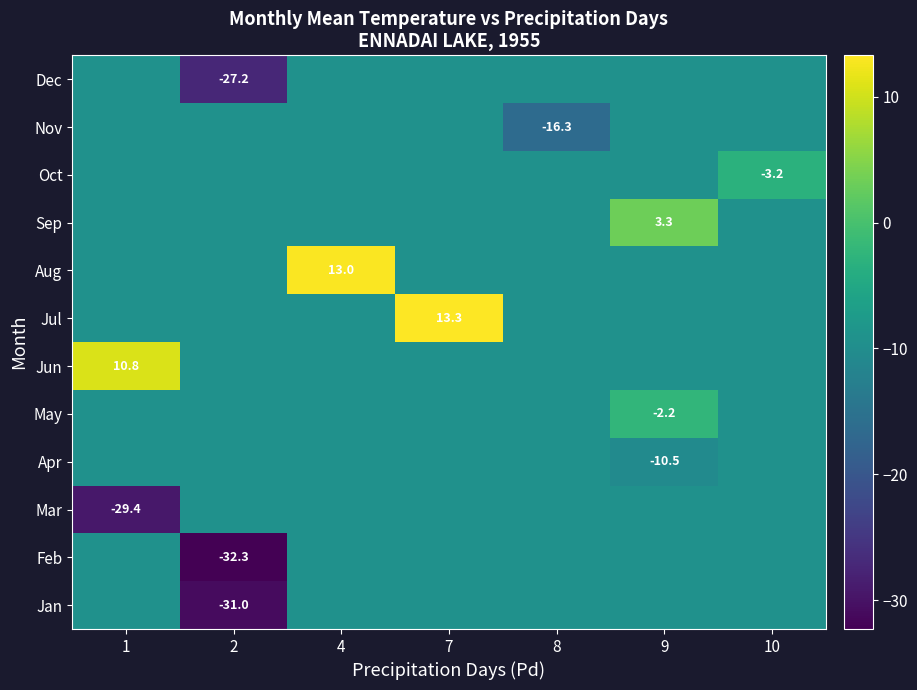

Which has a higher value, 7 or 1?

7